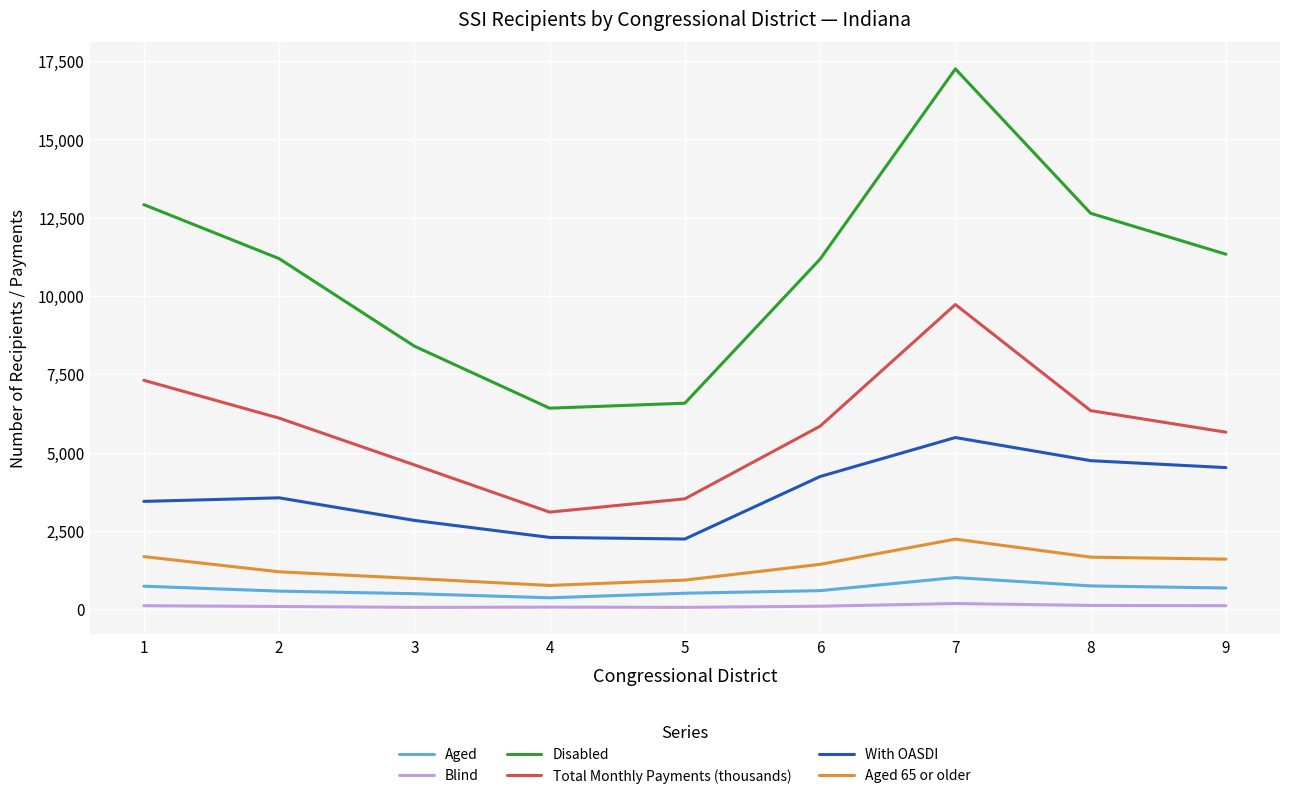

Does the chart have visible grid lines?

Yes